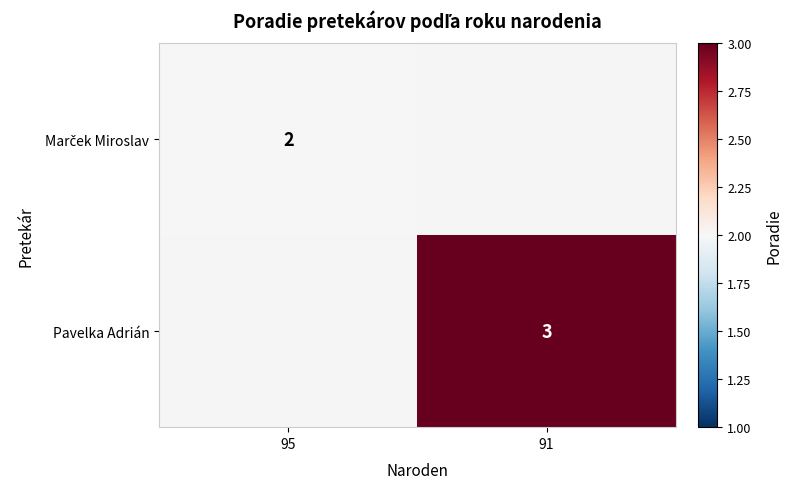

The value of Pavelka Adrián at 91 is 2. True or false?

False